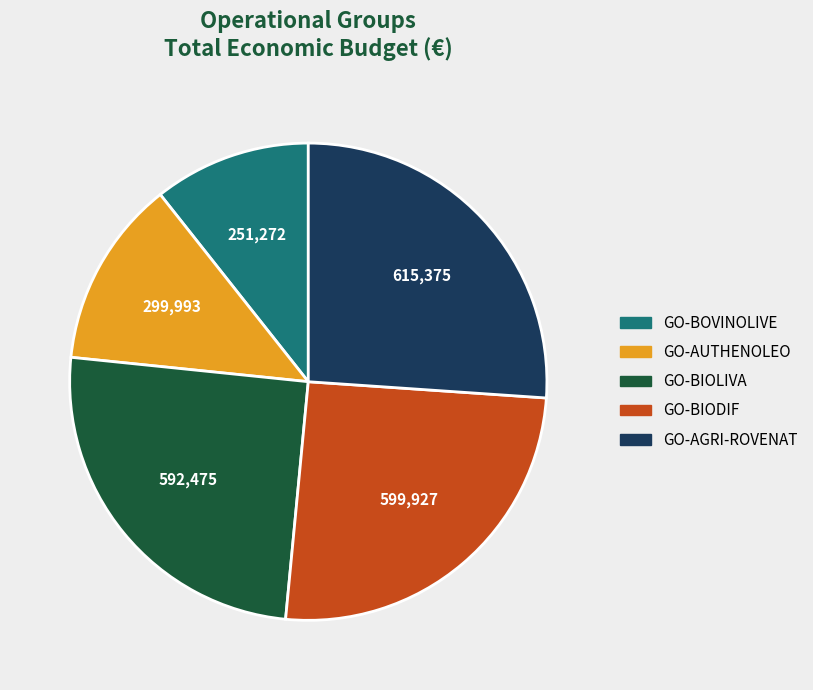

What is the ratio of the value at GO-AGRI-ROVENAT to the value at GO-BIODIF?

1.0